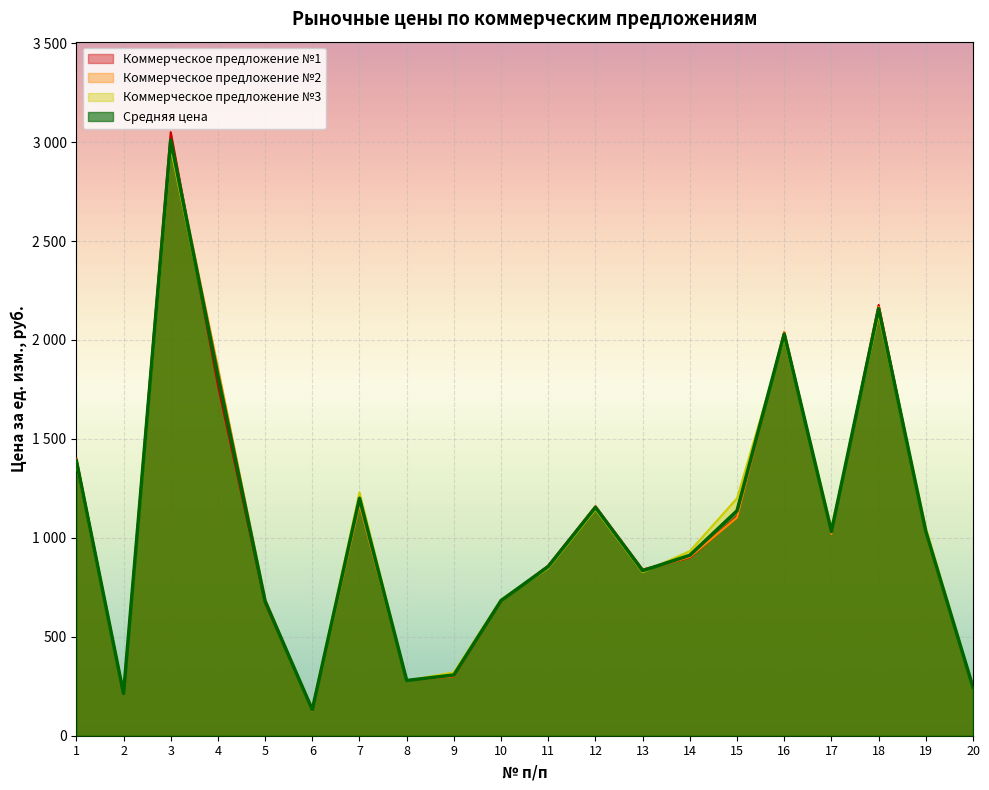

List the series in order of their peak value, highest first.

Коммерческое предложение №1, Коммерческое предложение №2, Средняя цена, Коммерческое предложение №3